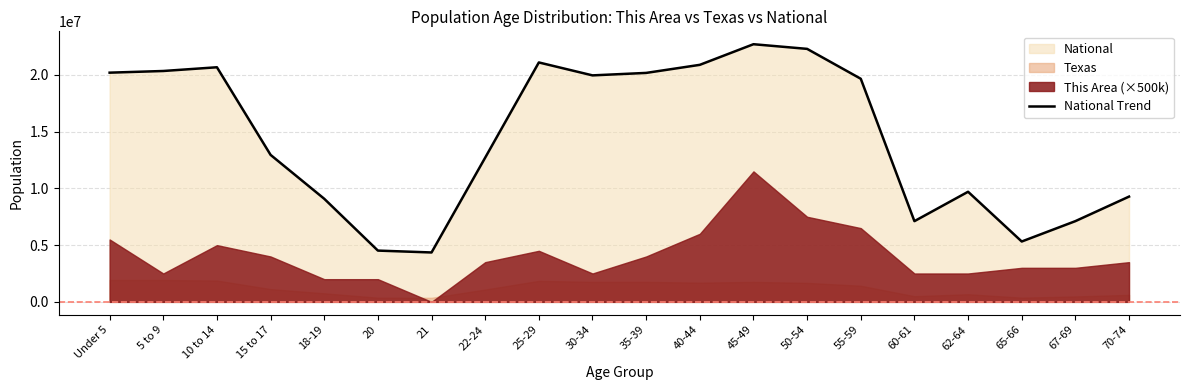

What is the label of the 8th point from the left?

22-24